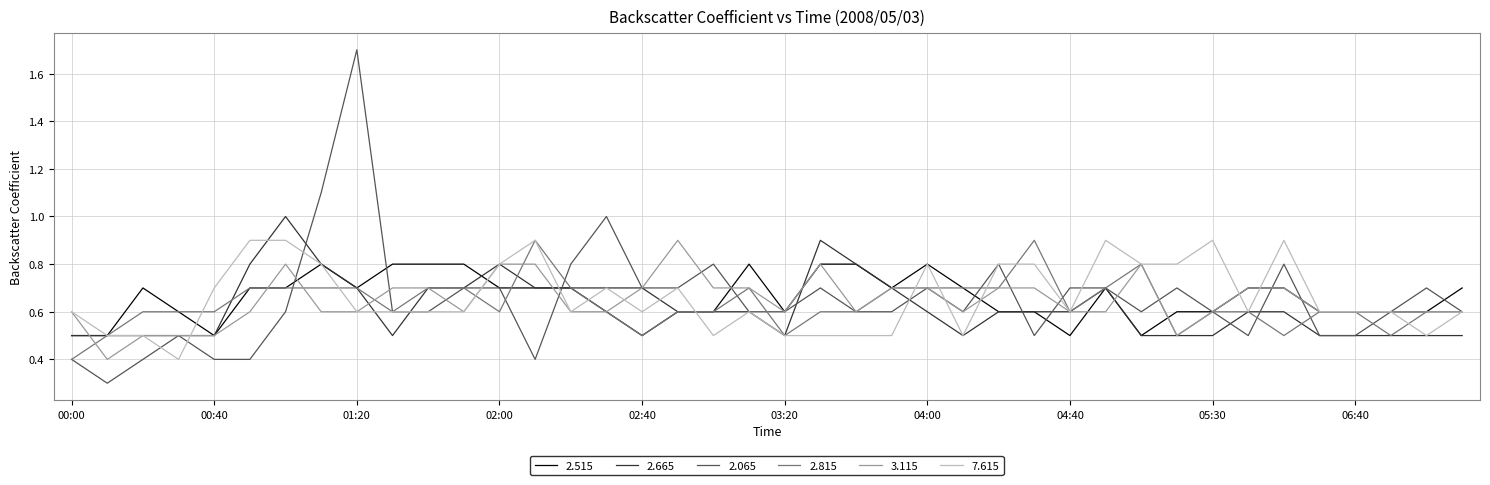

What is the maximum value shown in the chart?

1.7